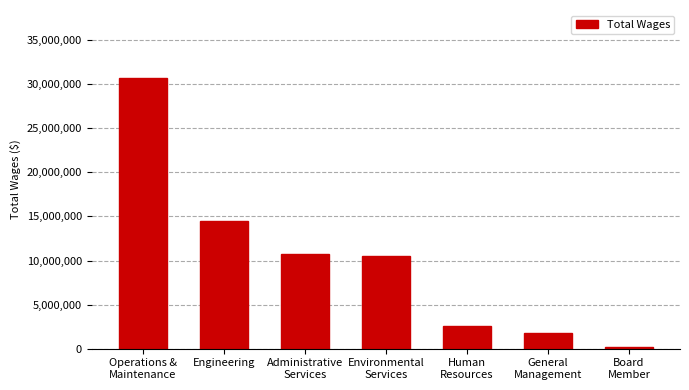

What is the maximum value shown in the chart?

30731343